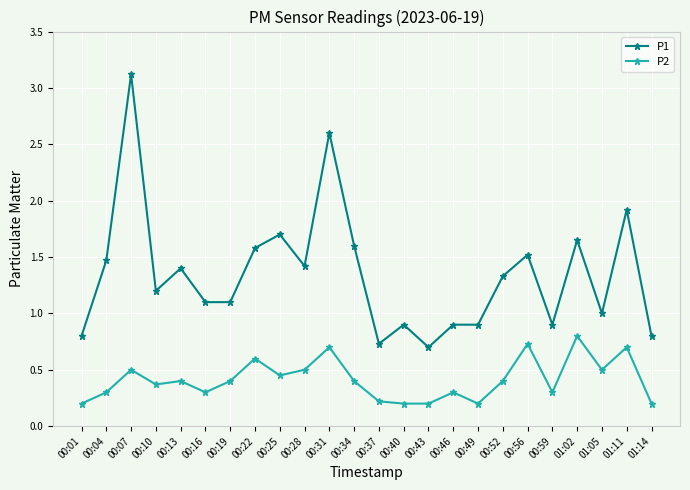

In P2, how many points are higher than both neighbors (excluding endpoints)?

8